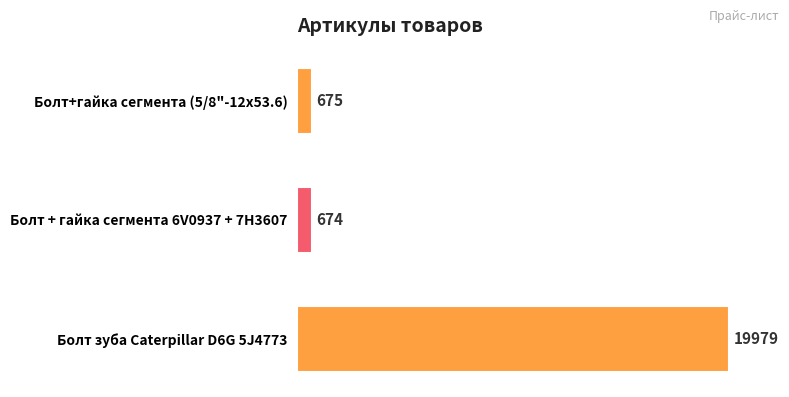

What is the label of the 2nd bar from the bottom?

Болт + гайка сегмента 6V0937 + 7H3607